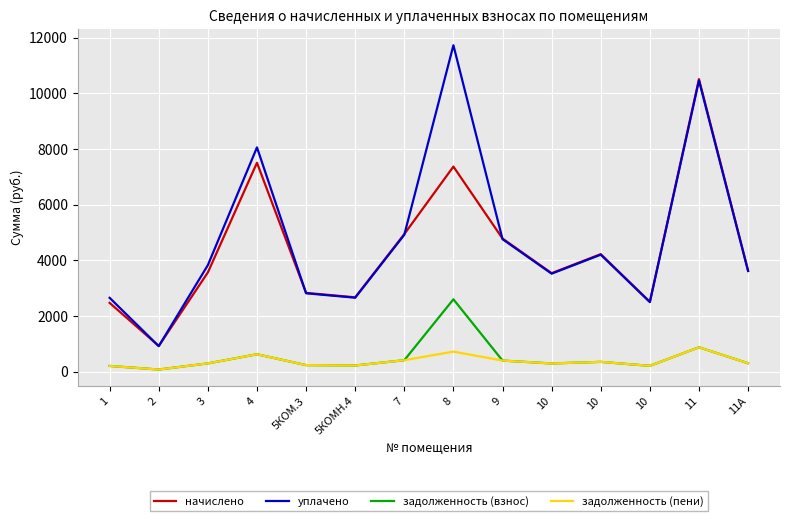

What are all the series names shown in the legend?

начислено, уплачено, задолженность (взнос), задолженность (пени)